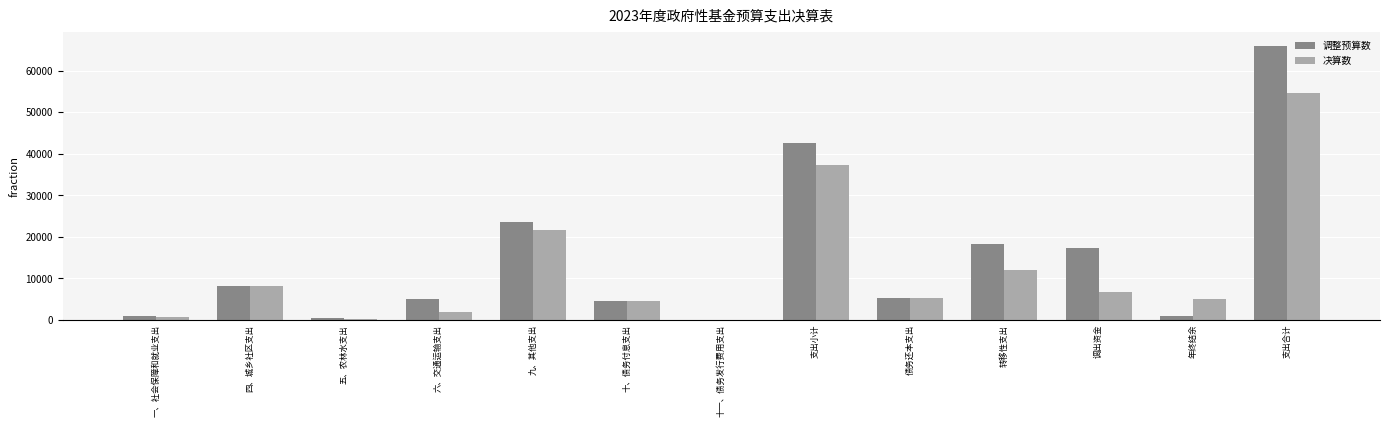

Where is 决算数 nearest to the value 27329?

九、其他支出